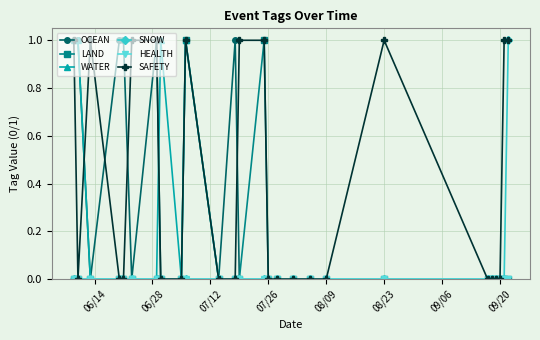

What is the value of the LAND point at the 14th from the left?

1